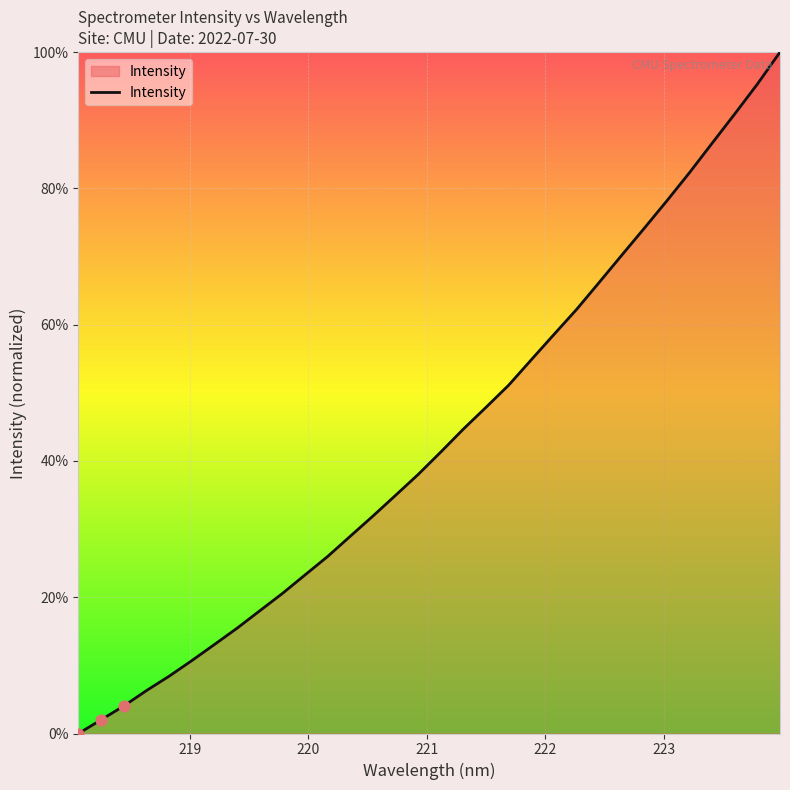

What is the difference between the maximum and minimum values?

100.0